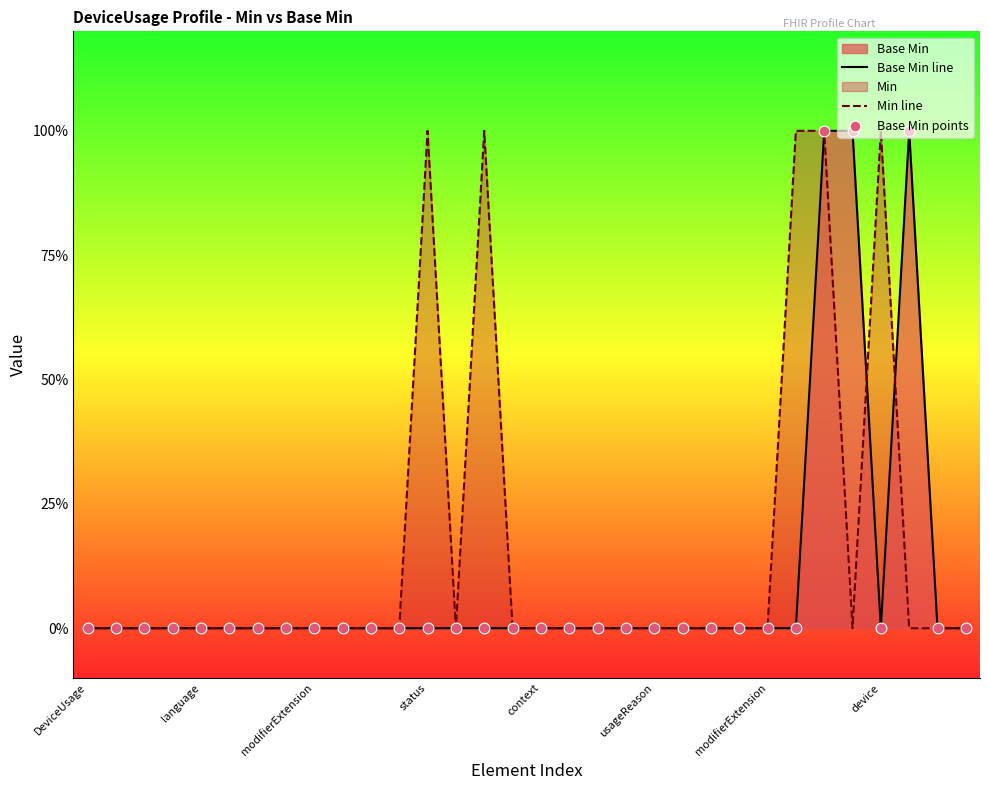

Which series contains the highest Y value?

Base Min line